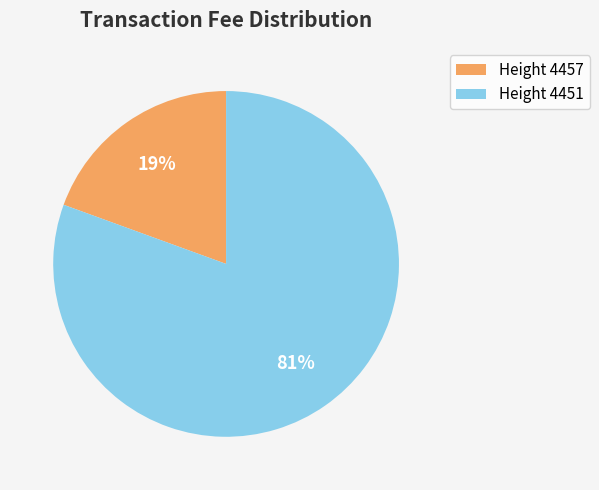

How many segments does this pie chart have?

2